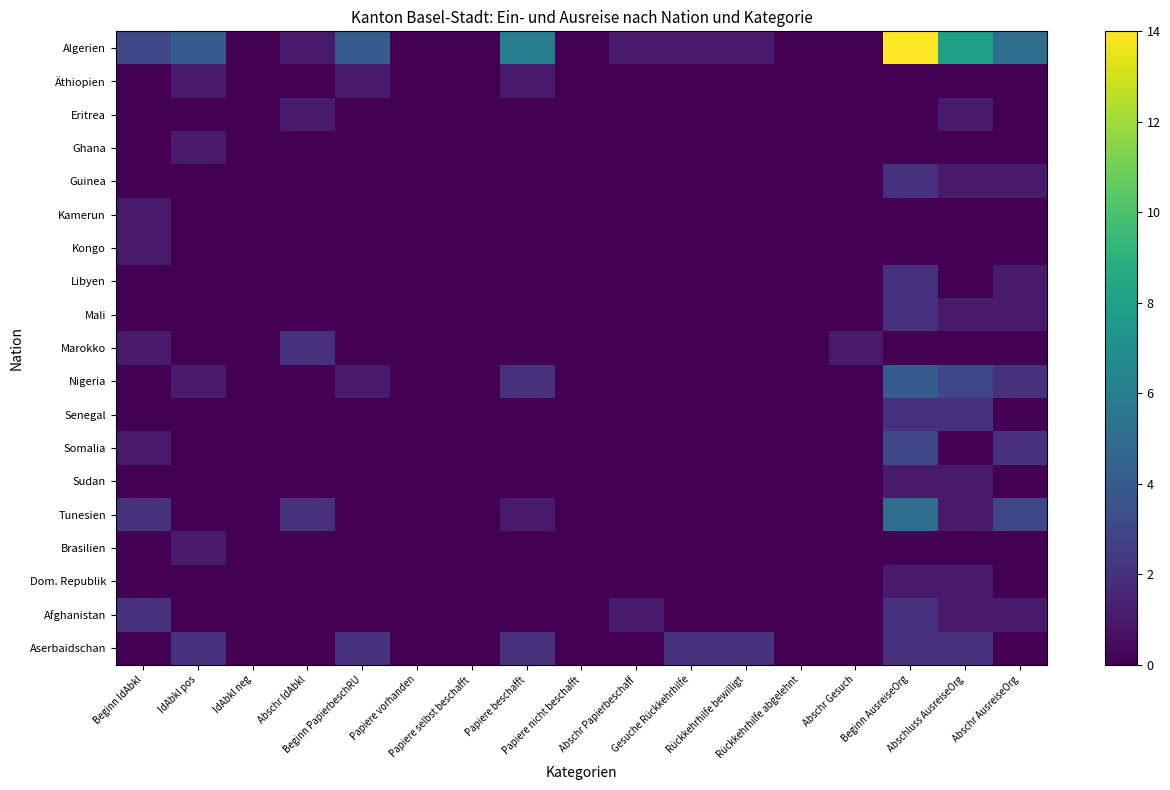

Reading right to left, list all the values displayed in this chart.

Algerien: Abschr AusreiseOrg=5	Abschluss AusreiseOrg=8	Beginn AusreiseOrg=14	Abschr Gesuch=0	Rückkehrhilfe abgelehnt=0	Rückkehrhilfe bewilligt=1	Gesuche Rückkehrhilfe=1	Abschr Papierbeschaff=1	Papiere nicht beschafft=0	Papiere beschafft=6	Papiere selbst beschafft=0	Papiere vorhanden=0	Beginn PapierbeschRU=4	Abschr IdAbkl=1	IdAbkl neg=0	IdAbkl pos=4	Beginn IdAbkl=3
Äthiopien: Abschr AusreiseOrg=0	Abschluss AusreiseOrg=0	Beginn AusreiseOrg=0	Abschr Gesuch=0	Rückkehrhilfe abgelehnt=0	Rückkehrhilfe bewilligt=0	Gesuche Rückkehrhilfe=0	Abschr Papierbeschaff=0	Papiere nicht beschafft=0	Papiere beschafft=1	Papiere selbst beschafft=0	Papiere vorhanden=0	Beginn PapierbeschRU=1	Abschr IdAbkl=0	IdAbkl neg=0	IdAbkl pos=1	Beginn IdAbkl=0
Eritrea: Abschr AusreiseOrg=0	Abschluss AusreiseOrg=1	Beginn AusreiseOrg=0	Abschr Gesuch=0	Rückkehrhilfe abgelehnt=0	Rückkehrhilfe bewilligt=0	Gesuche Rückkehrhilfe=0	Abschr Papierbeschaff=0	Papiere nicht beschafft=0	Papiere beschafft=0	Papiere selbst beschafft=0	Papiere vorhanden=0	Beginn PapierbeschRU=0	Abschr IdAbkl=1	IdAbkl neg=0	IdAbkl pos=0	Beginn IdAbkl=0
Ghana: Abschr AusreiseOrg=0	Abschluss AusreiseOrg=0	Beginn AusreiseOrg=0	Abschr Gesuch=0	Rückkehrhilfe abgelehnt=0	Rückkehrhilfe bewilligt=0	Gesuche Rückkehrhilfe=0	Abschr Papierbeschaff=0	Papiere nicht beschafft=0	Papiere beschafft=0	Papiere selbst beschafft=0	Papiere vorhanden=0	Beginn PapierbeschRU=0	Abschr IdAbkl=0	IdAbkl neg=0	IdAbkl pos=1	Beginn IdAbkl=0
Guinea: Abschr AusreiseOrg=1	Abschluss AusreiseOrg=1	Beginn AusreiseOrg=2	Abschr Gesuch=0	Rückkehrhilfe abgelehnt=0	Rückkehrhilfe bewilligt=0	Gesuche Rückkehrhilfe=0	Abschr Papierbeschaff=0	Papiere nicht beschafft=0	Papiere beschafft=0	Papiere selbst beschafft=0	Papiere vorhanden=0	Beginn PapierbeschRU=0	Abschr IdAbkl=0	IdAbkl neg=0	IdAbkl pos=0	Beginn IdAbkl=0
Kamerun: Abschr AusreiseOrg=0	Abschluss AusreiseOrg=0	Beginn AusreiseOrg=0	Abschr Gesuch=0	Rückkehrhilfe abgelehnt=0	Rückkehrhilfe bewilligt=0	Gesuche Rückkehrhilfe=0	Abschr Papierbeschaff=0	Papiere nicht beschafft=0	Papiere beschafft=0	Papiere selbst beschafft=0	Papiere vorhanden=0	Beginn PapierbeschRU=0	Abschr IdAbkl=0	IdAbkl neg=0	IdAbkl pos=0	Beginn IdAbkl=1
Kongo: Abschr AusreiseOrg=0	Abschluss AusreiseOrg=0	Beginn AusreiseOrg=0	Abschr Gesuch=0	Rückkehrhilfe abgelehnt=0	Rückkehrhilfe bewilligt=0	Gesuche Rückkehrhilfe=0	Abschr Papierbeschaff=0	Papiere nicht beschafft=0	Papiere beschafft=0	Papiere selbst beschafft=0	Papiere vorhanden=0	Beginn PapierbeschRU=0	Abschr IdAbkl=0	IdAbkl neg=0	IdAbkl pos=0	Beginn IdAbkl=1
Libyen: Abschr AusreiseOrg=1	Abschluss AusreiseOrg=0	Beginn AusreiseOrg=2	Abschr Gesuch=0	Rückkehrhilfe abgelehnt=0	Rückkehrhilfe bewilligt=0	Gesuche Rückkehrhilfe=0	Abschr Papierbeschaff=0	Papiere nicht beschafft=0	Papiere beschafft=0	Papiere selbst beschafft=0	Papiere vorhanden=0	Beginn PapierbeschRU=0	Abschr IdAbkl=0	IdAbkl neg=0	IdAbkl pos=0	Beginn IdAbkl=0
Mali: Abschr AusreiseOrg=1	Abschluss AusreiseOrg=1	Beginn AusreiseOrg=2	Abschr Gesuch=0	Rückkehrhilfe abgelehnt=0	Rückkehrhilfe bewilligt=0	Gesuche Rückkehrhilfe=0	Abschr Papierbeschaff=0	Papiere nicht beschafft=0	Papiere beschafft=0	Papiere selbst beschafft=0	Papiere vorhanden=0	Beginn PapierbeschRU=0	Abschr IdAbkl=0	IdAbkl neg=0	IdAbkl pos=0	Beginn IdAbkl=0
Marokko: Abschr AusreiseOrg=0	Abschluss AusreiseOrg=0	Beginn AusreiseOrg=0	Abschr Gesuch=1	Rückkehrhilfe abgelehnt=0	Rückkehrhilfe bewilligt=0	Gesuche Rückkehrhilfe=0	Abschr Papierbeschaff=0	Papiere nicht beschafft=0	Papiere beschafft=0	Papiere selbst beschafft=0	Papiere vorhanden=0	Beginn PapierbeschRU=0	Abschr IdAbkl=2	IdAbkl neg=0	IdAbkl pos=0	Beginn IdAbkl=1
Nigeria: Abschr AusreiseOrg=2	Abschluss AusreiseOrg=3	Beginn AusreiseOrg=4	Abschr Gesuch=0	Rückkehrhilfe abgelehnt=0	Rückkehrhilfe bewilligt=0	Gesuche Rückkehrhilfe=0	Abschr Papierbeschaff=0	Papiere nicht beschafft=0	Papiere beschafft=2	Papiere selbst beschafft=0	Papiere vorhanden=0	Beginn PapierbeschRU=1	Abschr IdAbkl=0	IdAbkl neg=0	IdAbkl pos=1	Beginn IdAbkl=0
Senegal: Abschr AusreiseOrg=0	Abschluss AusreiseOrg=2	Beginn AusreiseOrg=2	Abschr Gesuch=0	Rückkehrhilfe abgelehnt=0	Rückkehrhilfe bewilligt=0	Gesuche Rückkehrhilfe=0	Abschr Papierbeschaff=0	Papiere nicht beschafft=0	Papiere beschafft=0	Papiere selbst beschafft=0	Papiere vorhanden=0	Beginn PapierbeschRU=0	Abschr IdAbkl=0	IdAbkl neg=0	IdAbkl pos=0	Beginn IdAbkl=0
Somalia: Abschr AusreiseOrg=2	Abschluss AusreiseOrg=0	Beginn AusreiseOrg=3	Abschr Gesuch=0	Rückkehrhilfe abgelehnt=0	Rückkehrhilfe bewilligt=0	Gesuche Rückkehrhilfe=0	Abschr Papierbeschaff=0	Papiere nicht beschafft=0	Papiere beschafft=0	Papiere selbst beschafft=0	Papiere vorhanden=0	Beginn PapierbeschRU=0	Abschr IdAbkl=0	IdAbkl neg=0	IdAbkl pos=0	Beginn IdAbkl=1
Sudan: Abschr AusreiseOrg=0	Abschluss AusreiseOrg=1	Beginn AusreiseOrg=1	Abschr Gesuch=0	Rückkehrhilfe abgelehnt=0	Rückkehrhilfe bewilligt=0	Gesuche Rückkehrhilfe=0	Abschr Papierbeschaff=0	Papiere nicht beschafft=0	Papiere beschafft=0	Papiere selbst beschafft=0	Papiere vorhanden=0	Beginn PapierbeschRU=0	Abschr IdAbkl=0	IdAbkl neg=0	IdAbkl pos=0	Beginn IdAbkl=0
Tunesien: Abschr AusreiseOrg=3	Abschluss AusreiseOrg=1	Beginn AusreiseOrg=5	Abschr Gesuch=0	Rückkehrhilfe abgelehnt=0	Rückkehrhilfe bewilligt=0	Gesuche Rückkehrhilfe=0	Abschr Papierbeschaff=0	Papiere nicht beschafft=0	Papiere beschafft=1	Papiere selbst beschafft=0	Papiere vorhanden=0	Beginn PapierbeschRU=0	Abschr IdAbkl=2	IdAbkl neg=0	IdAbkl pos=0	Beginn IdAbkl=2
Brasilien: Abschr AusreiseOrg=0	Abschluss AusreiseOrg=0	Beginn AusreiseOrg=0	Abschr Gesuch=0	Rückkehrhilfe abgelehnt=0	Rückkehrhilfe bewilligt=0	Gesuche Rückkehrhilfe=0	Abschr Papierbeschaff=0	Papiere nicht beschafft=0	Papiere beschafft=0	Papiere selbst beschafft=0	Papiere vorhanden=0	Beginn PapierbeschRU=0	Abschr IdAbkl=0	IdAbkl neg=0	IdAbkl pos=1	Beginn IdAbkl=0
Dom. Republik: Abschr AusreiseOrg=0	Abschluss AusreiseOrg=1	Beginn AusreiseOrg=1	Abschr Gesuch=0	Rückkehrhilfe abgelehnt=0	Rückkehrhilfe bewilligt=0	Gesuche Rückkehrhilfe=0	Abschr Papierbeschaff=0	Papiere nicht beschafft=0	Papiere beschafft=0	Papiere selbst beschafft=0	Papiere vorhanden=0	Beginn PapierbeschRU=0	Abschr IdAbkl=0	IdAbkl neg=0	IdAbkl pos=0	Beginn IdAbkl=0
Afghanistan: Abschr AusreiseOrg=1	Abschluss AusreiseOrg=1	Beginn AusreiseOrg=2	Abschr Gesuch=0	Rückkehrhilfe abgelehnt=0	Rückkehrhilfe bewilligt=0	Gesuche Rückkehrhilfe=0	Abschr Papierbeschaff=1	Papiere nicht beschafft=0	Papiere beschafft=0	Papiere selbst beschafft=0	Papiere vorhanden=0	Beginn PapierbeschRU=0	Abschr IdAbkl=0	IdAbkl neg=0	IdAbkl pos=0	Beginn IdAbkl=2
Aserbaidschan: Abschr AusreiseOrg=0	Abschluss AusreiseOrg=2	Beginn AusreiseOrg=2	Abschr Gesuch=0	Rückkehrhilfe abgelehnt=0	Rückkehrhilfe bewilligt=2	Gesuche Rückkehrhilfe=2	Abschr Papierbeschaff=0	Papiere nicht beschafft=0	Papiere beschafft=2	Papiere selbst beschafft=0	Papiere vorhanden=0	Beginn PapierbeschRU=2	Abschr IdAbkl=0	IdAbkl neg=0	IdAbkl pos=2	Beginn IdAbkl=0